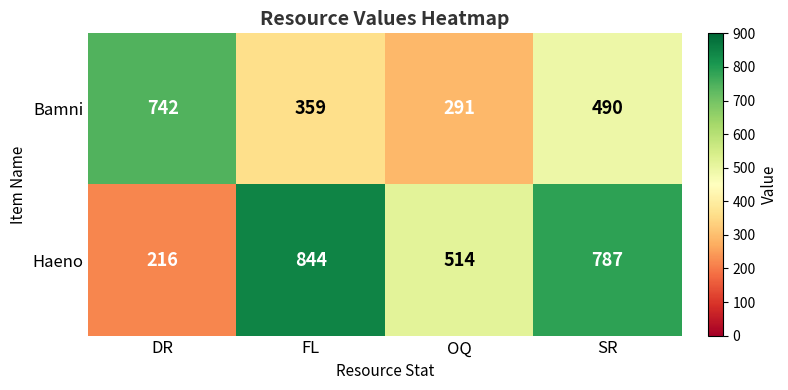

How many distinct data groups are displayed?

2